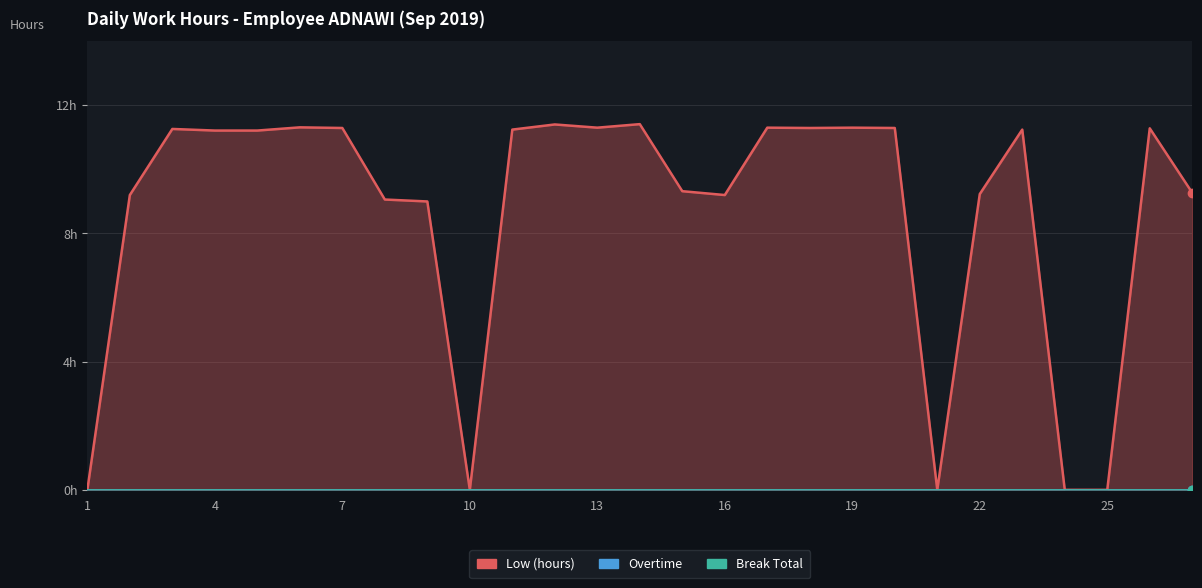

List the labels in order of Break Total value, largest first.

1, 2, 3, 4, 5, 6, 7, 8, 9, 10, 11, 12, 13, 14, 15, 16, 17, 18, 19, 20, 21, 22, 23, 24, 25, 26, 27